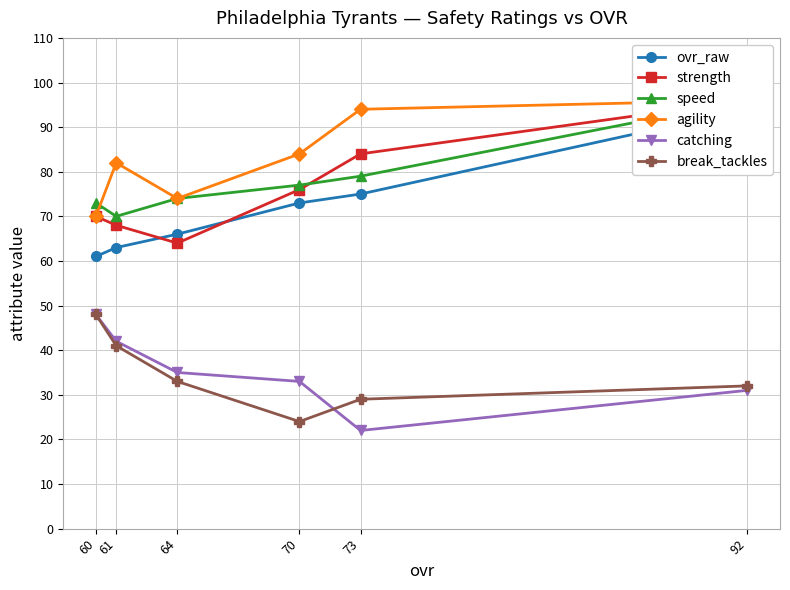

In agility, how many points are higher than both neighbors (excluding endpoints)?

1